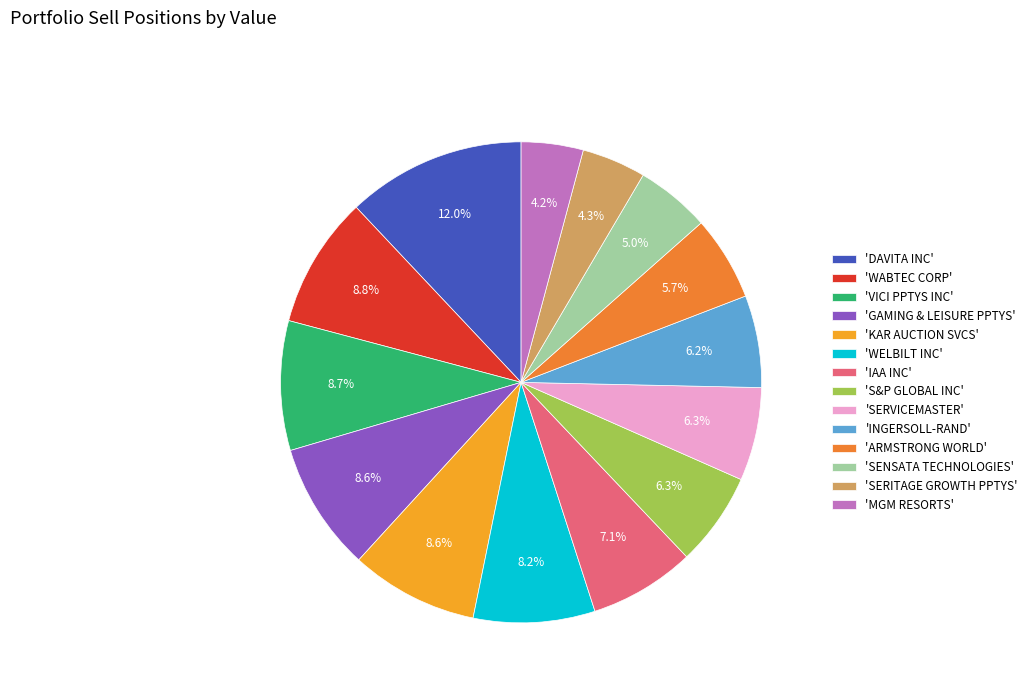

Which category has the biggest portion of the pie?

'DAVITA INC'